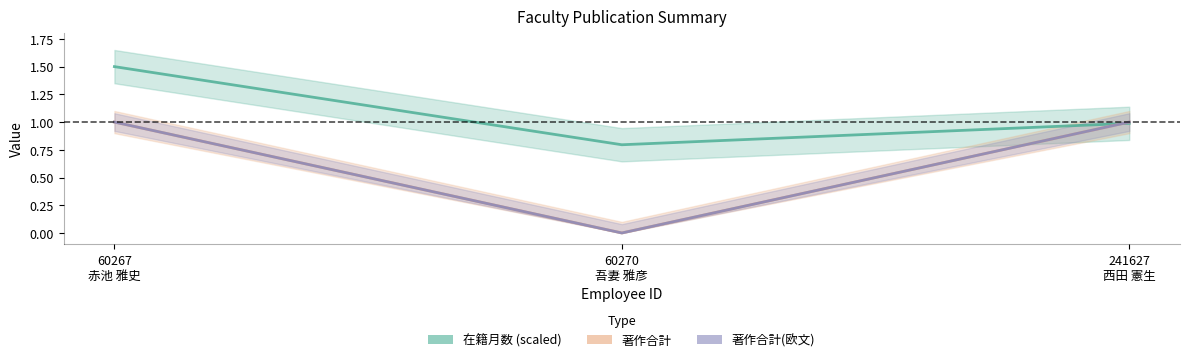

What is the label of the 1st point from the left?

60267
赤池 雅史